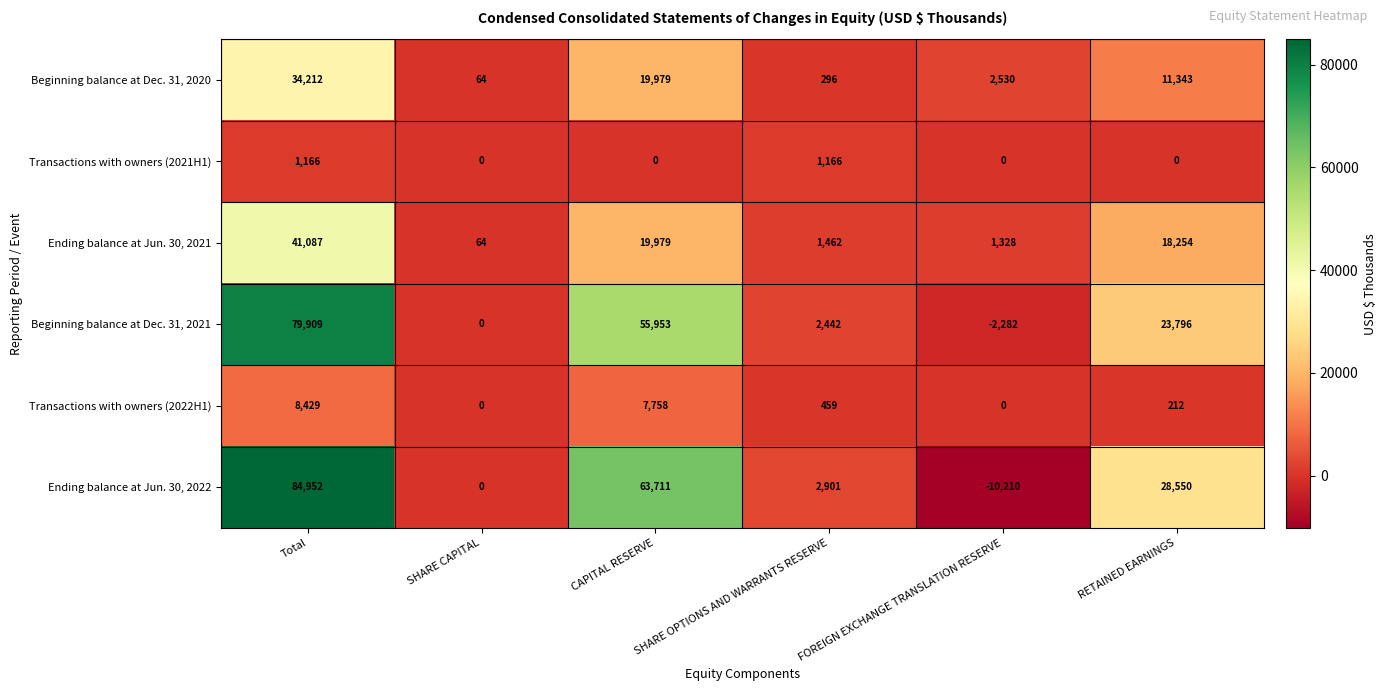

Which label corresponds to the largest value in the chart?

Total